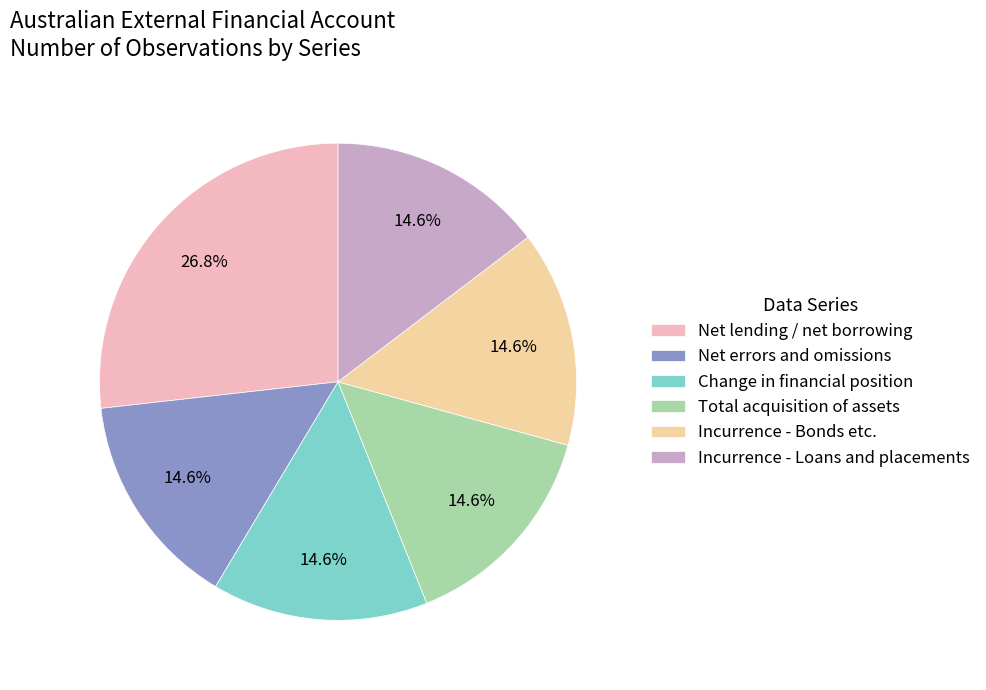

Which slice is the largest?

Net lending / net borrowing